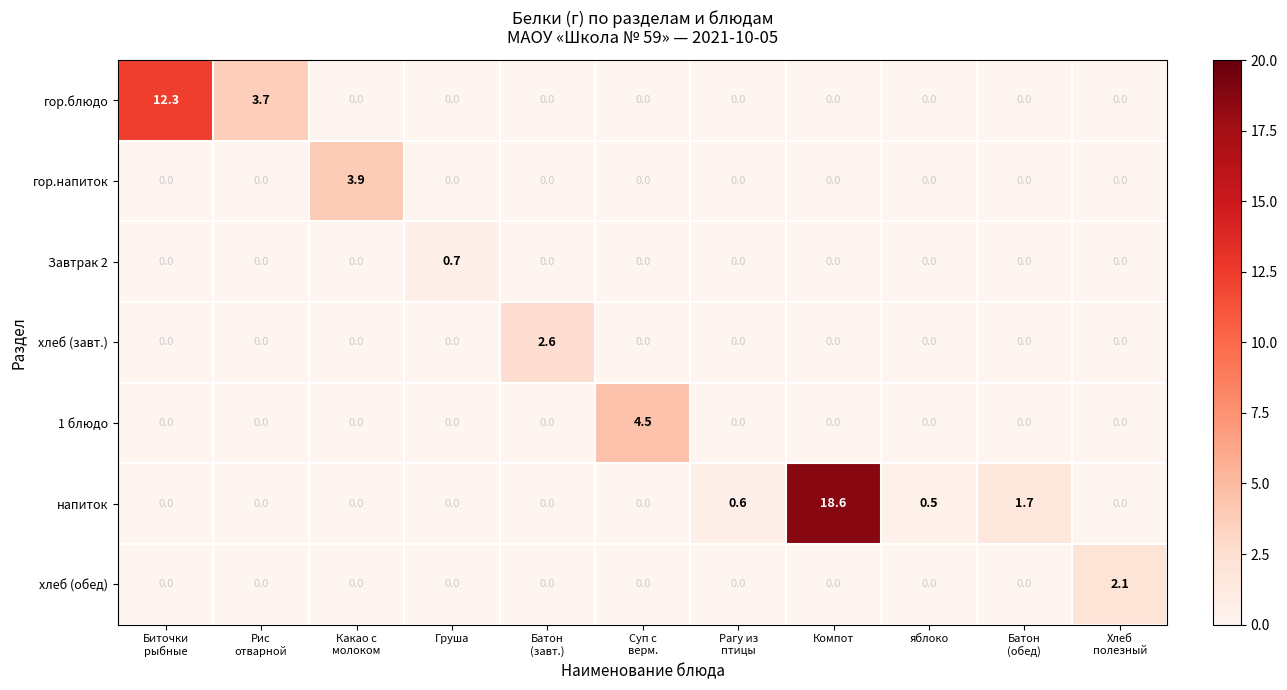

What is the difference between the highest and lowest values at Груша?

0.7